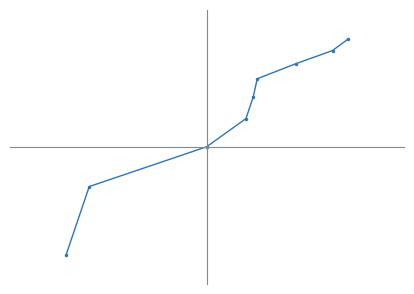

Reading right to left, what are all the values shown in this chart?

2.2	2.1	1.9	1.8	1.6	1.4	1.1	0.7	0.0